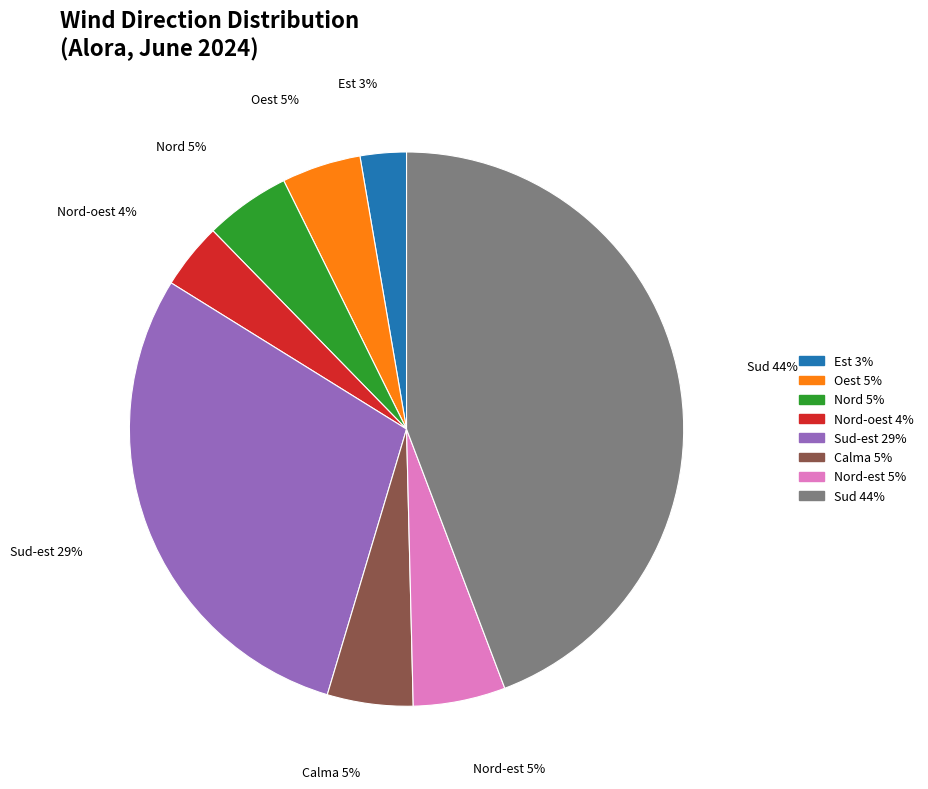

To the nearest percent, what is the average slice percentage?

12%